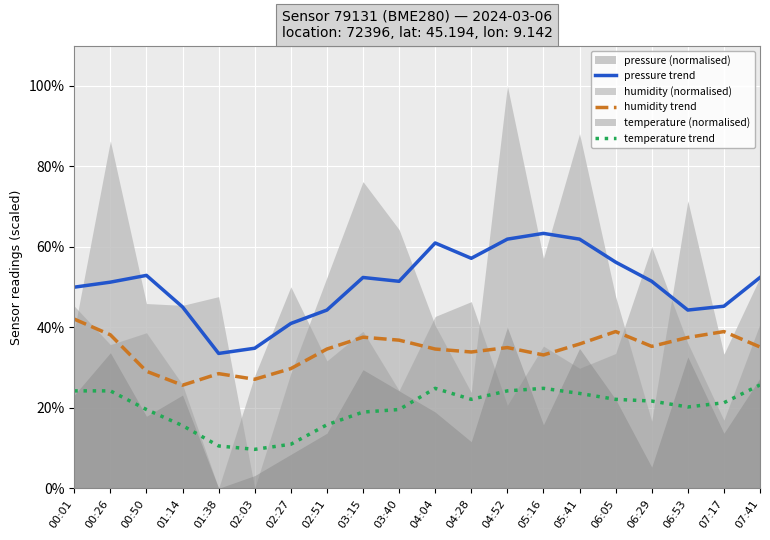

What is the total value across all series at 00:26?

1.1